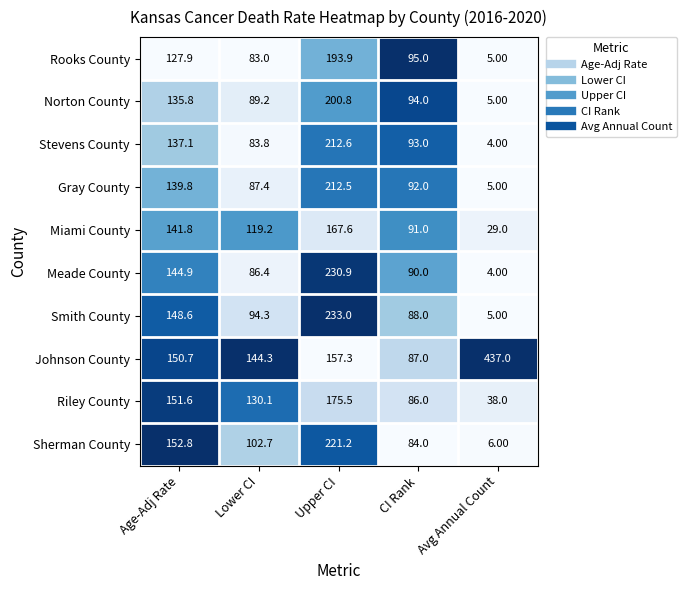

How many data points in Meade County are less than 90?

2